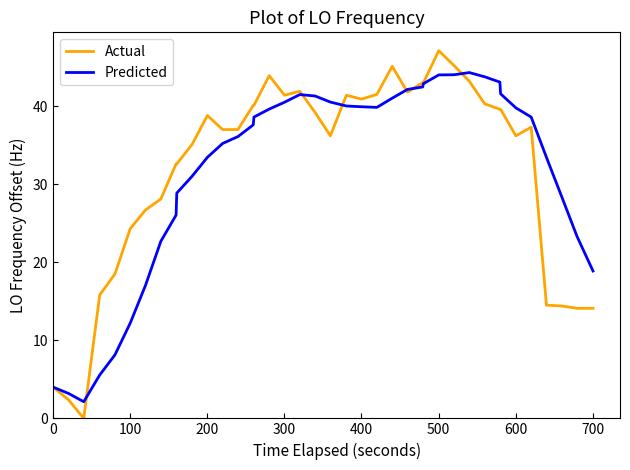

True or false: Actual has more than 2 points higher than both neighbors.

True